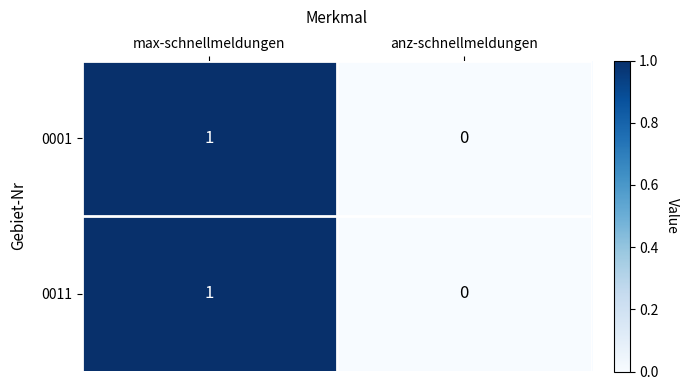

List the labels in order of 0001 value, largest first.

max-schnellmeldungen, anz-schnellmeldungen